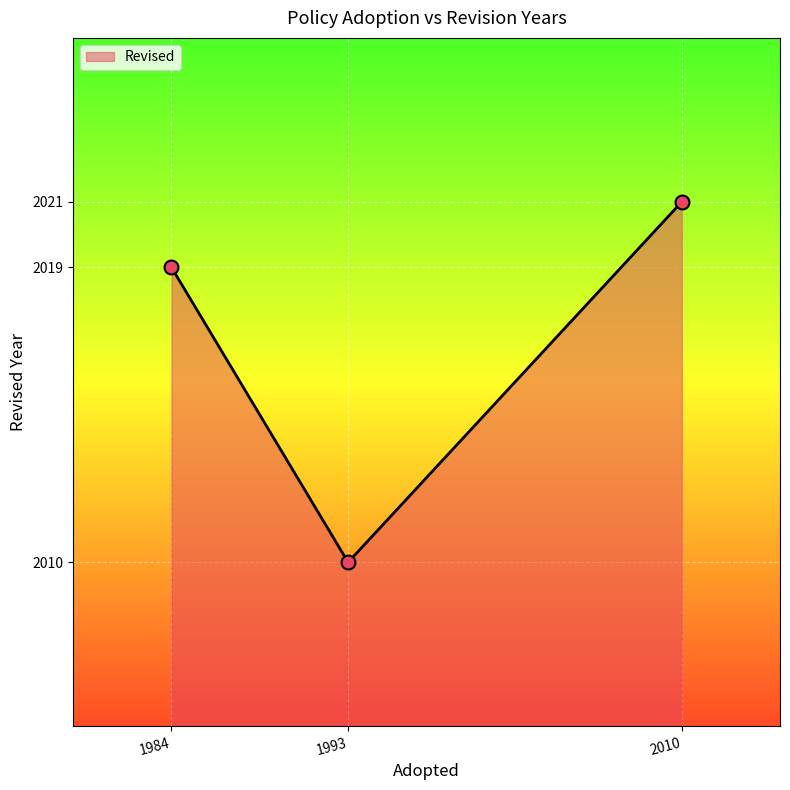

What is the change in value from 1993 to 2010?

+11